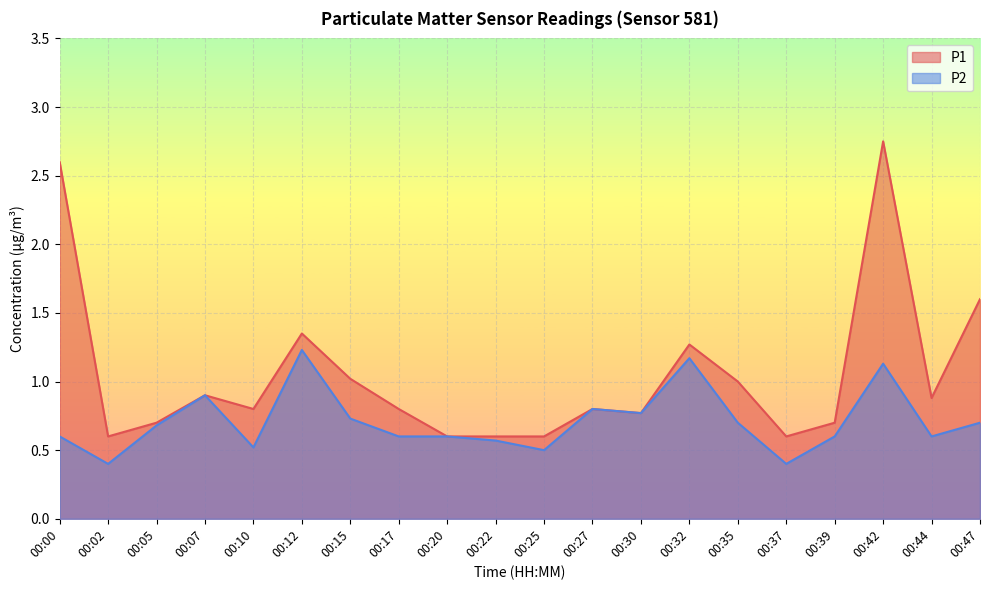

At how many categories does at least one series exceed 0?

20